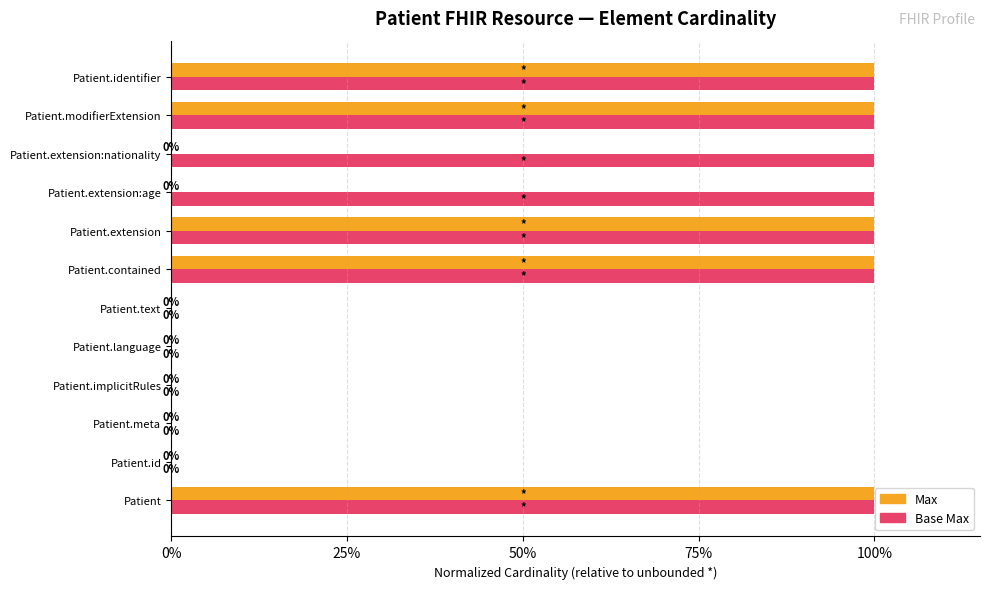

What are all the series names shown in the legend?

Max, Base Max